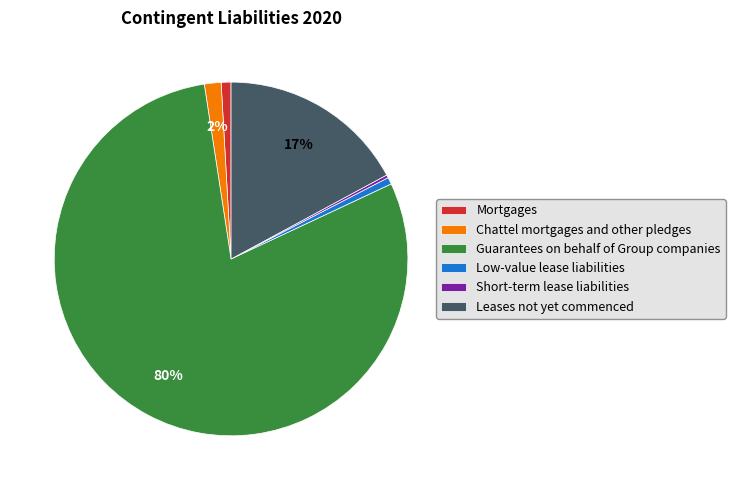

What is the largest slice in the pie chart?

Guarantees on behalf of Group companies